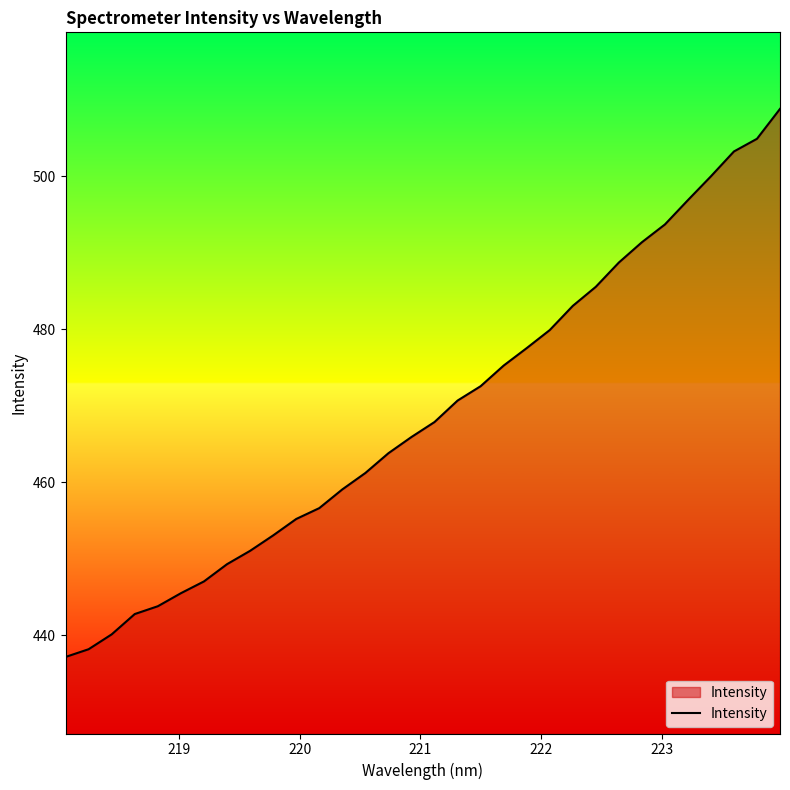

How many lines are shown in the chart?

1